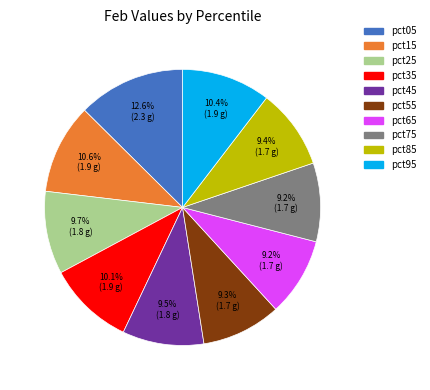

True or false: pct05 accounts for 1% of the total.

False